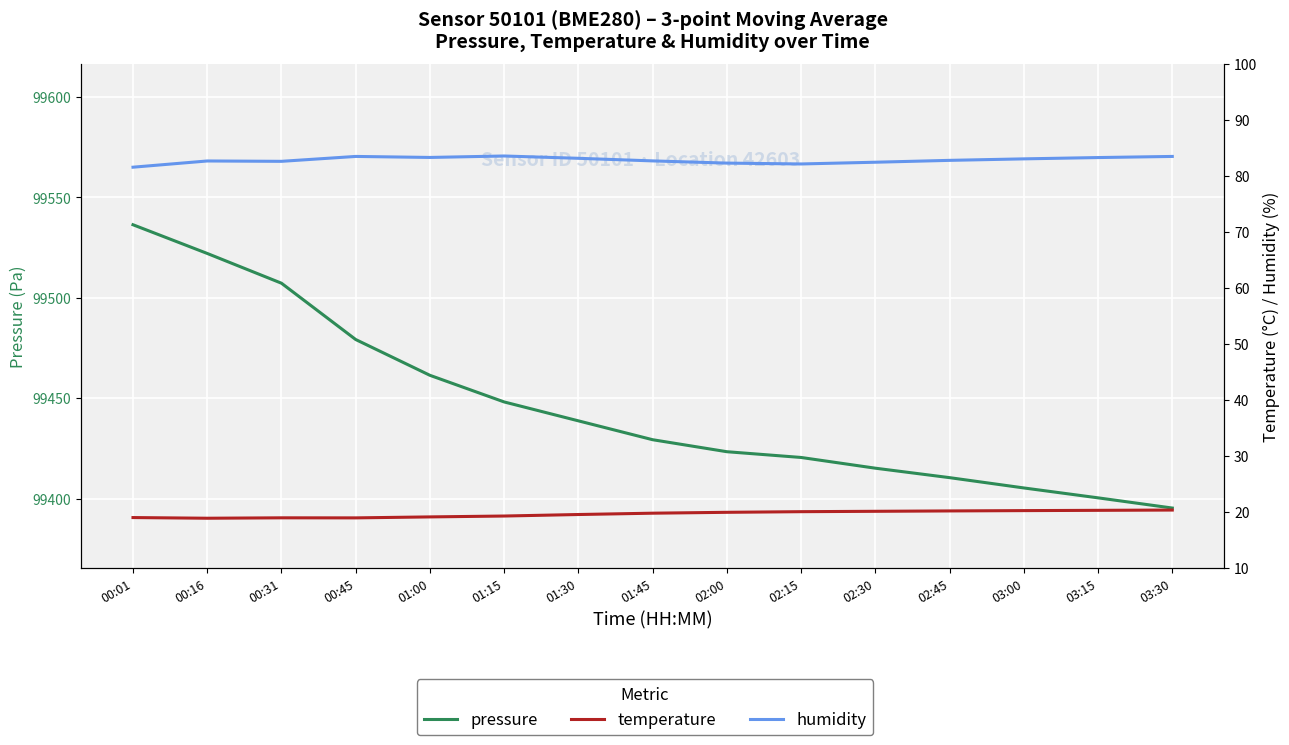

Reading left to right, extract all data points from this chart.

pressure: 99536.4	99522.1	99507.3	99479.3	99461.4	99448.2	99438.8	99429.4	99423.4	99420.6	99415.2	99410.5	99405.4	99400.5	99395.4
temperature: 19.1	18.9	19.0	19.0	19.2	19.3	19.6	19.8	20.0	20.1	20.2	20.2	20.3	20.4	20.4
humidity: 81.6	82.7	82.6	83.5	83.3	83.6	83.2	82.7	82.3	82.2	82.5	82.8	83.1	83.3	83.5